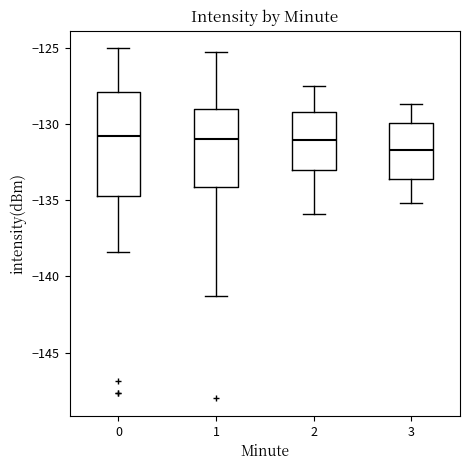

Reading left to right, read every box against the y-axis: the position of its median line, the range the box covers, and the ends of its whiskers. The values are not printed on the chart, so give them approximately, as read against the axis.

0: median -131.0, box -134.5 to -128.0, whiskers -138.5 to -125.0
1: median -131.0, box -134.0 to -129.0, whiskers -141.5 to -125.5
2: median -131.0, box -133.0 to -129.0, whiskers -136.0 to -127.5
3: median -131.5, box -133.5 to -130.0, whiskers -135.0 to -128.5